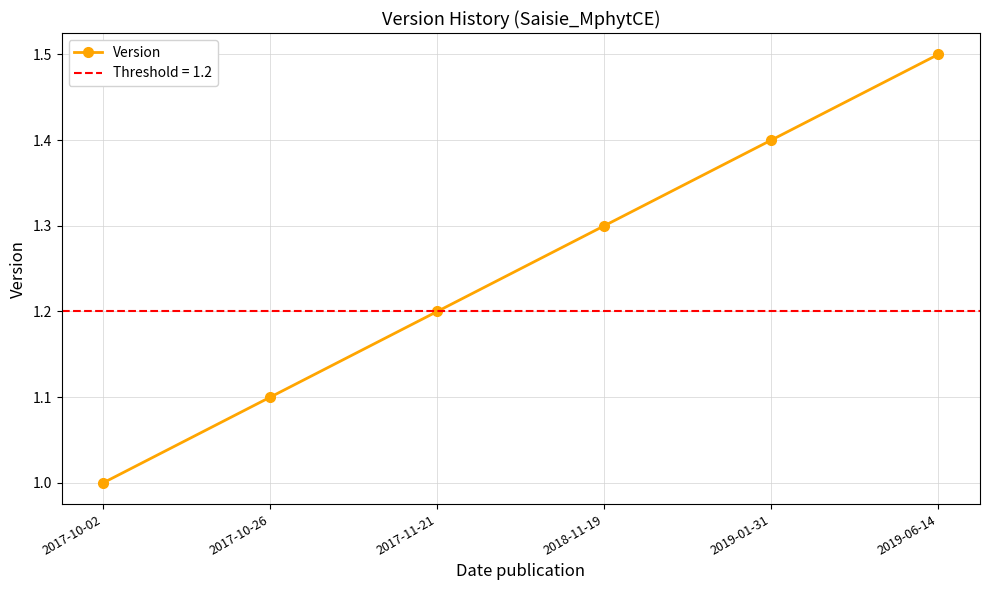

What is the change in value from 2019-01-31 to 2019-06-14?

+0.1